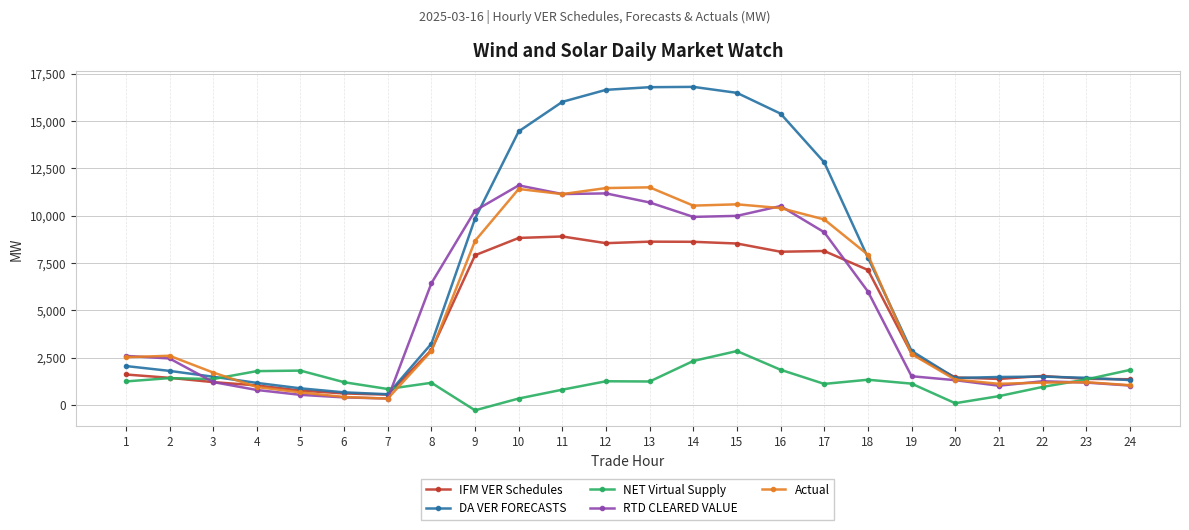

How many positive values does the NET Virtual Supply series have?

23